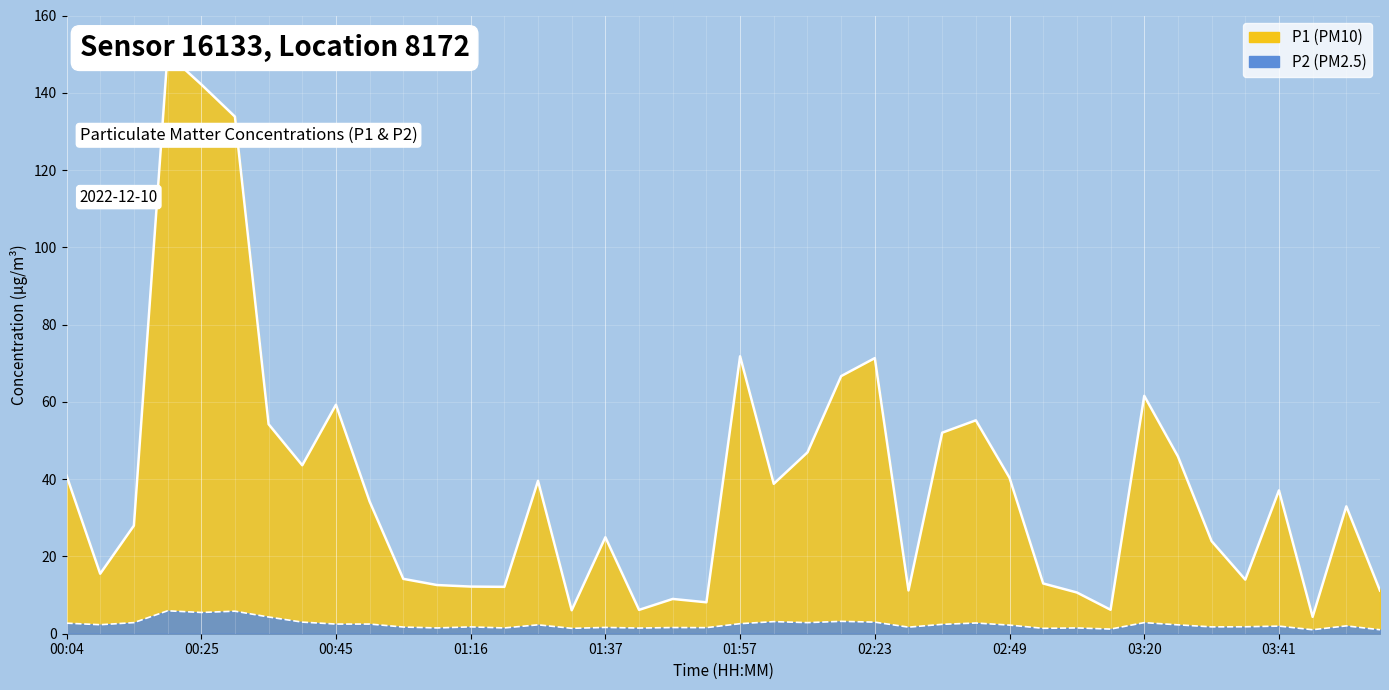

What is the value of the P2 point at the 19th from the left?

1.6